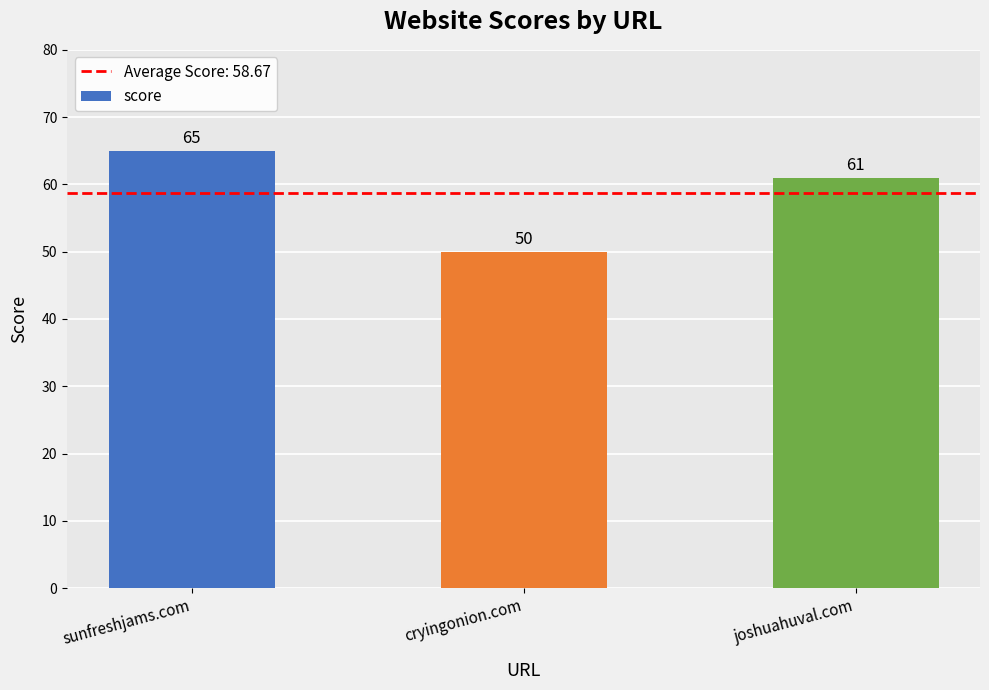

What is the greatest value displayed?

65